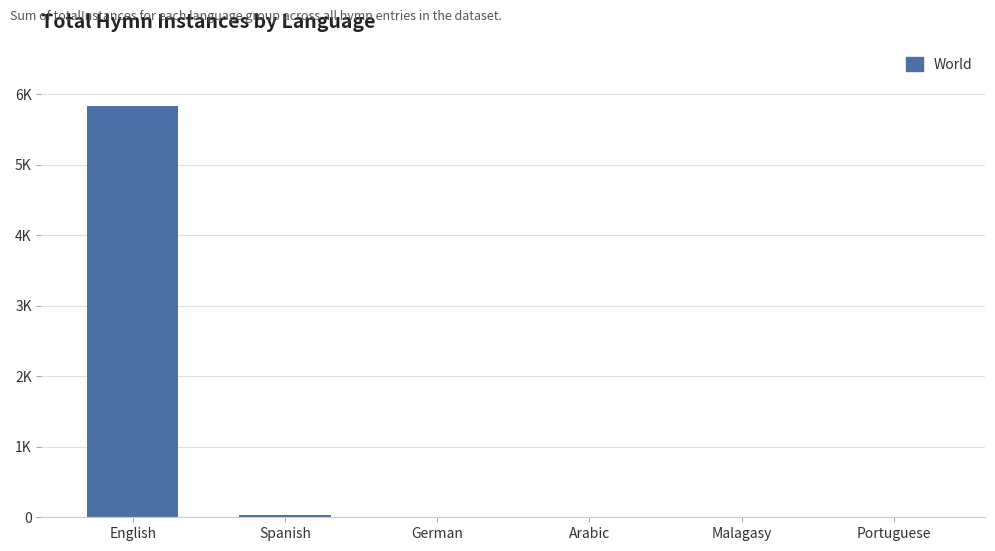

What is the greatest value displayed?

5826